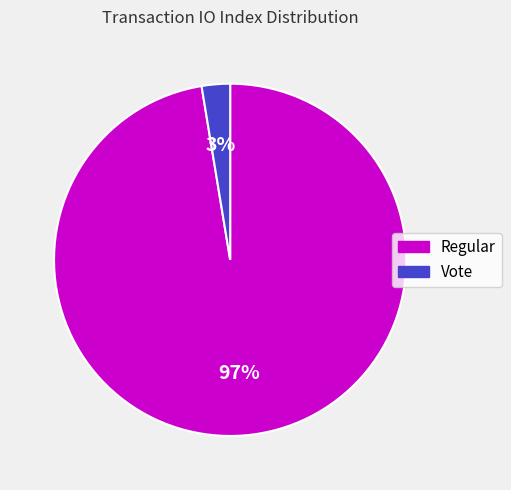

To the nearest percent, what is the average slice percentage?

50%